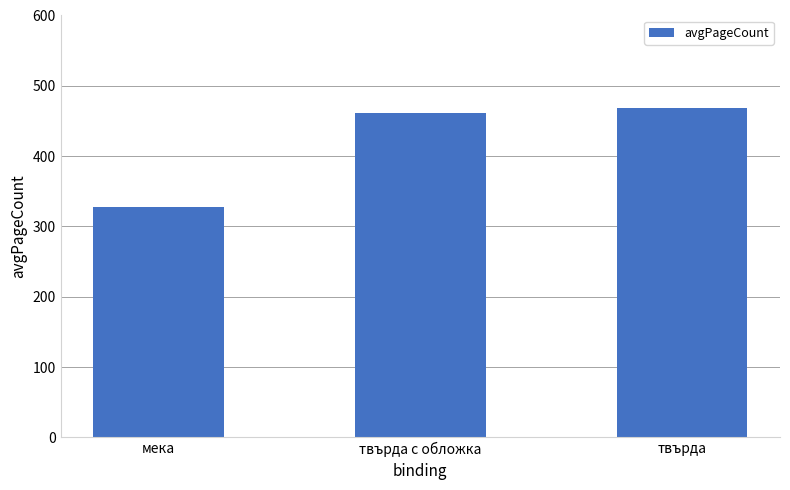

List the labels in order of value, largest first.

твърда, твърда с обложка, мека